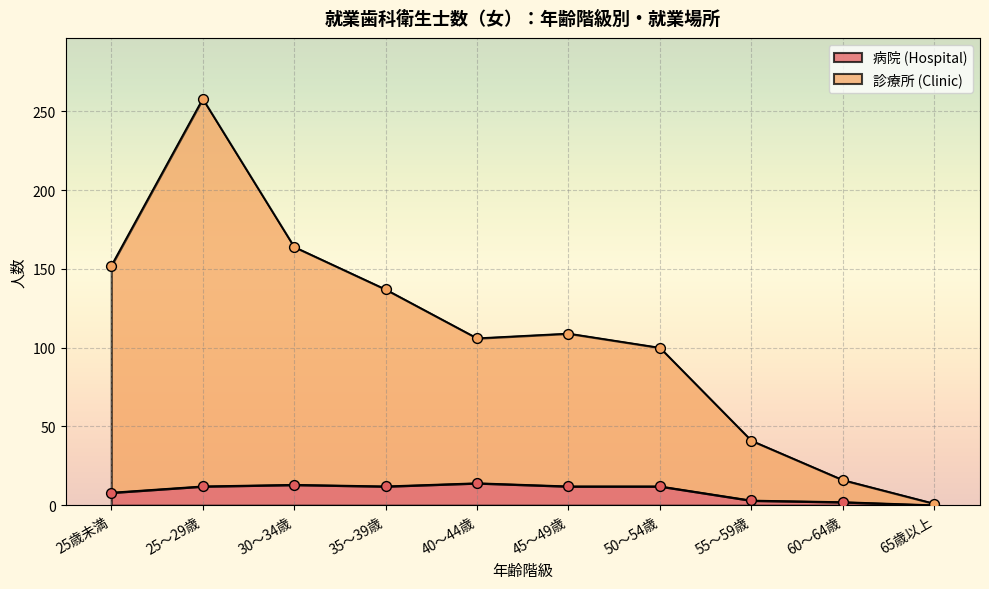

At which category is the sum across all series the highest?

25～29歳